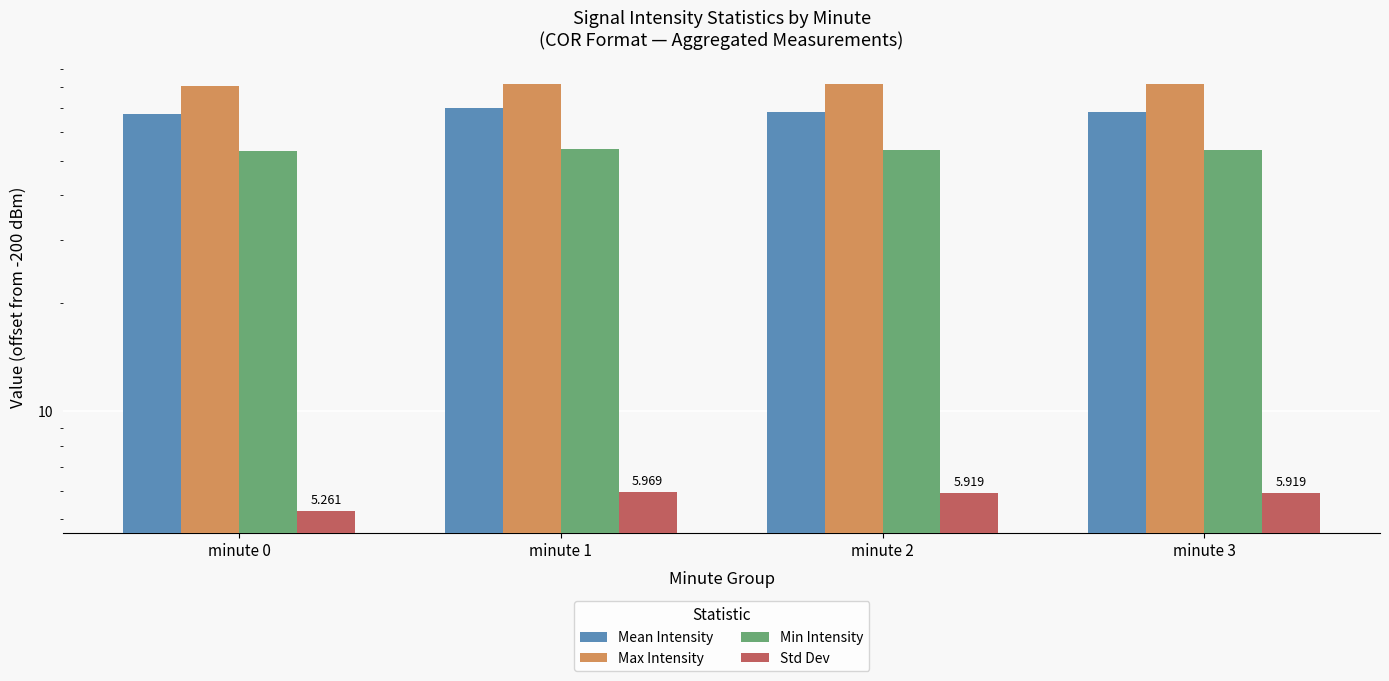

Is it true that Max Intensity equals 81.8 at minute 3?

True